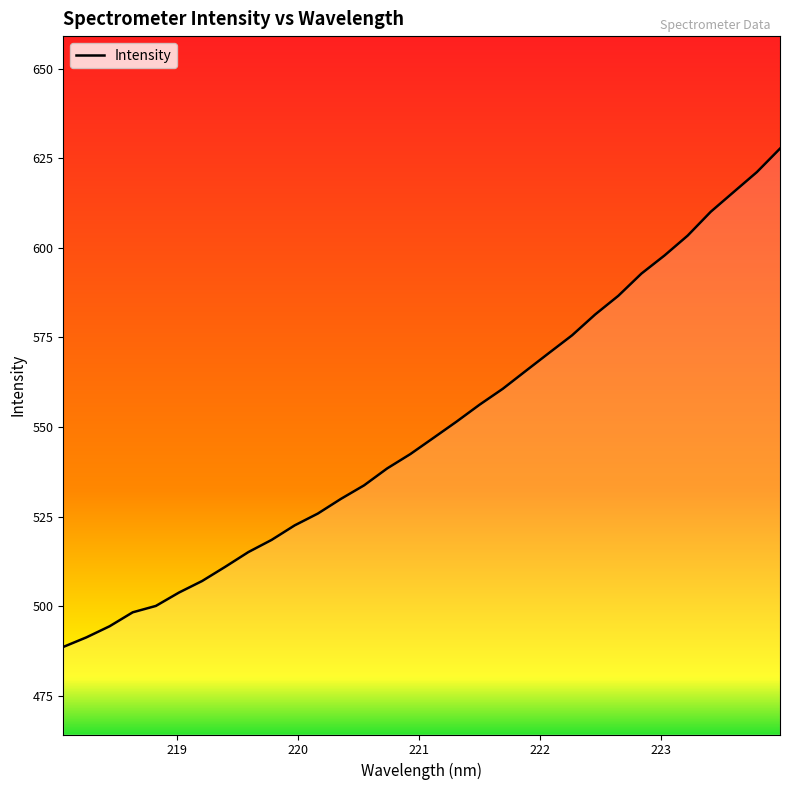

How many values are below 546?

16